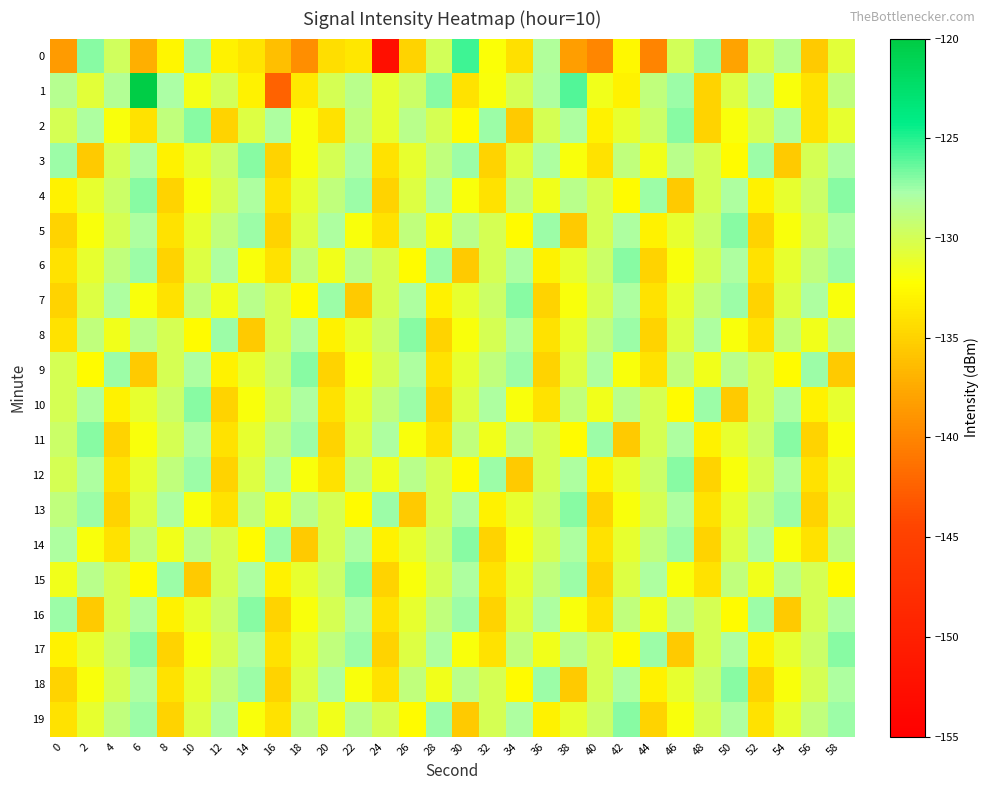

Between 52 and 38, which is larger?

52